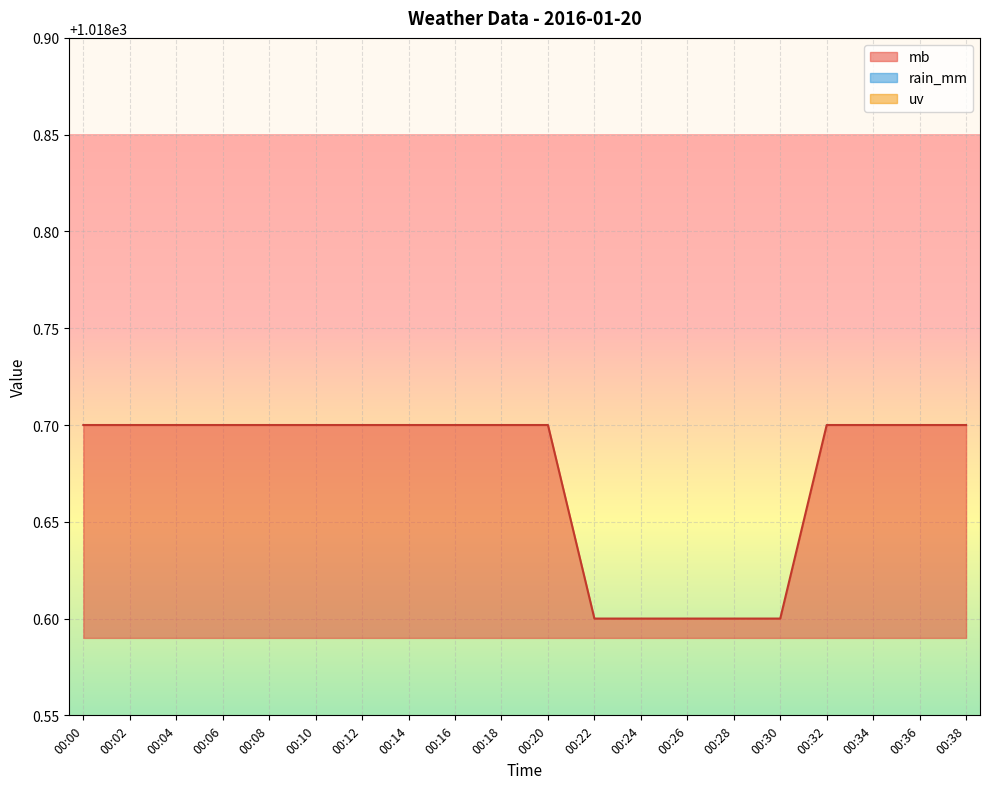

The mb series shows 1018.7 at 00:08. True or false?

True